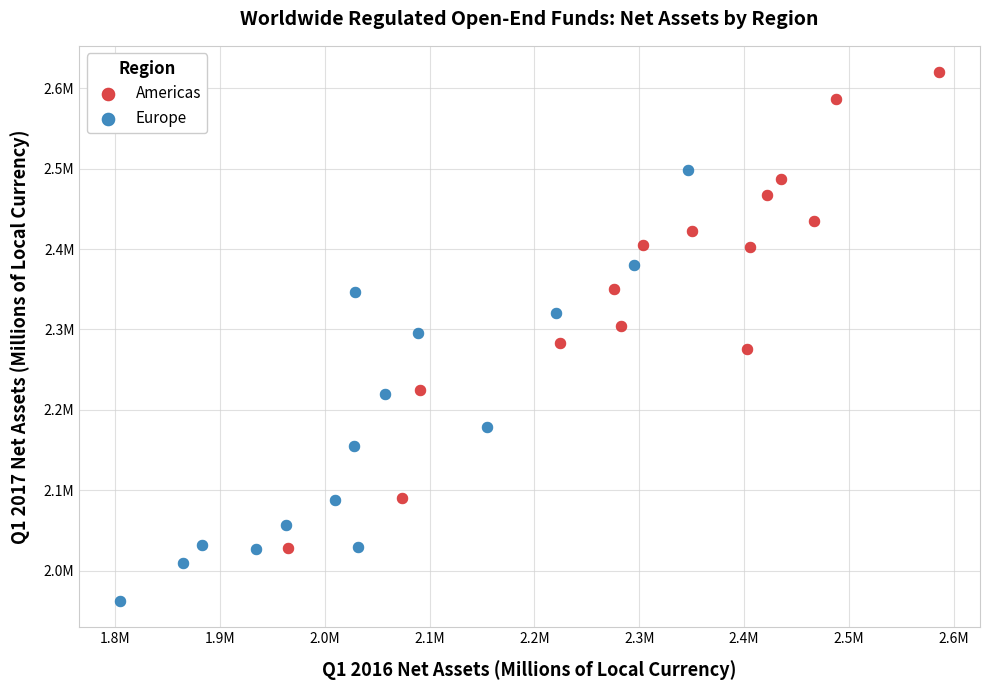

What are all the series names shown in the legend?

Americas, Europe